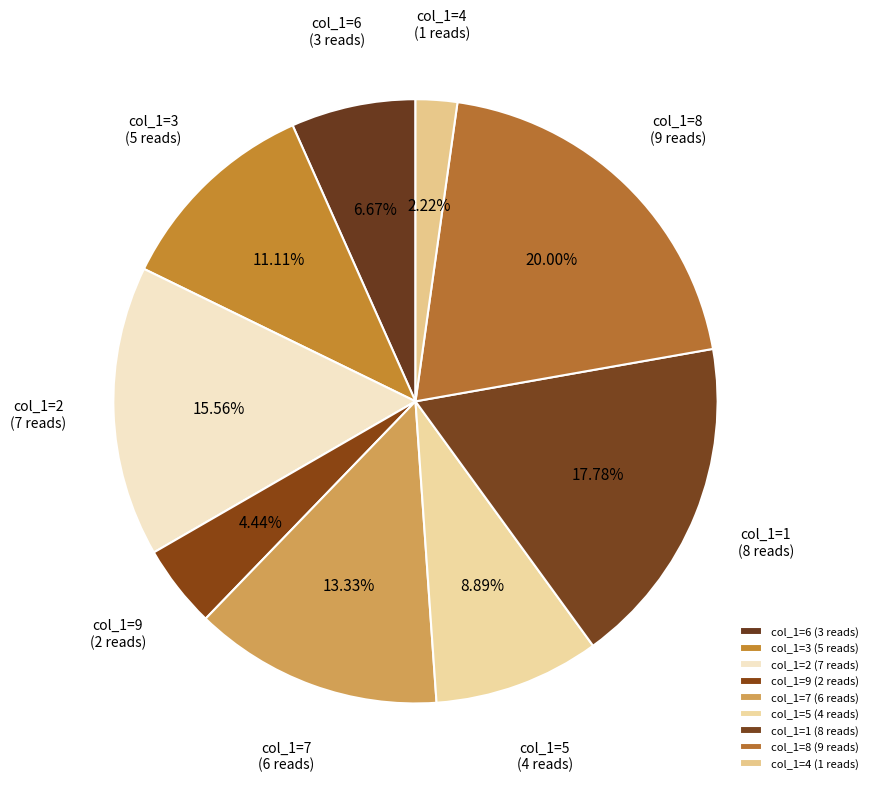

Which has a higher value, col_1=6 (3 reads) or col_1=9 (2 reads)?

col_1=6 (3 reads)